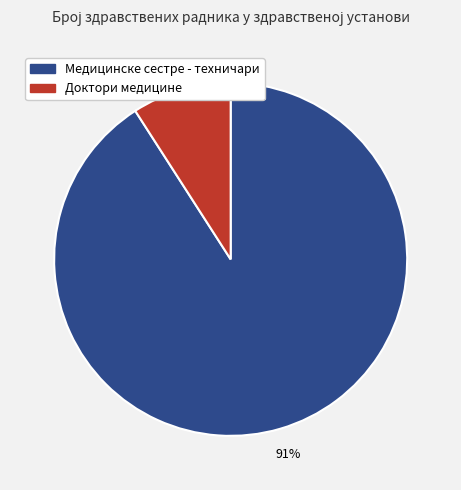

What percentage is the Медицинске сестре - техничари slice, to the nearest percent?

91%